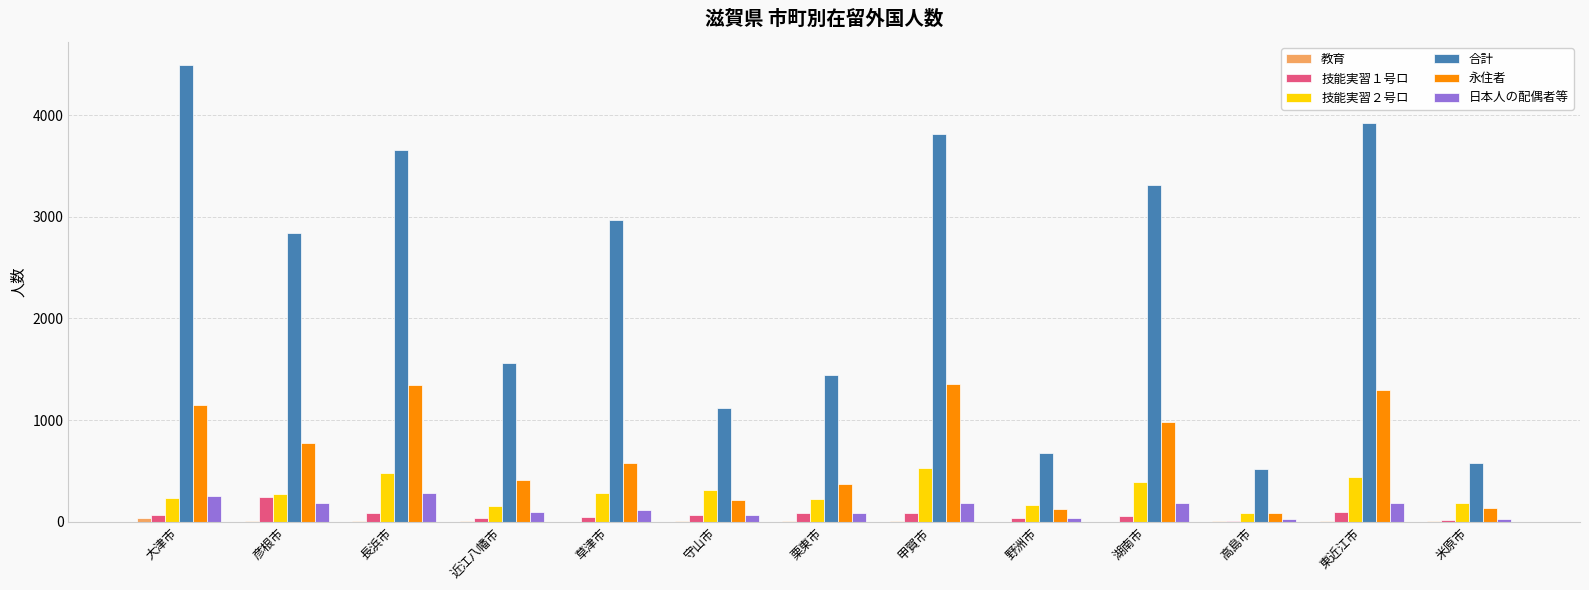

At which category is the sum across all series the highest?

大津市